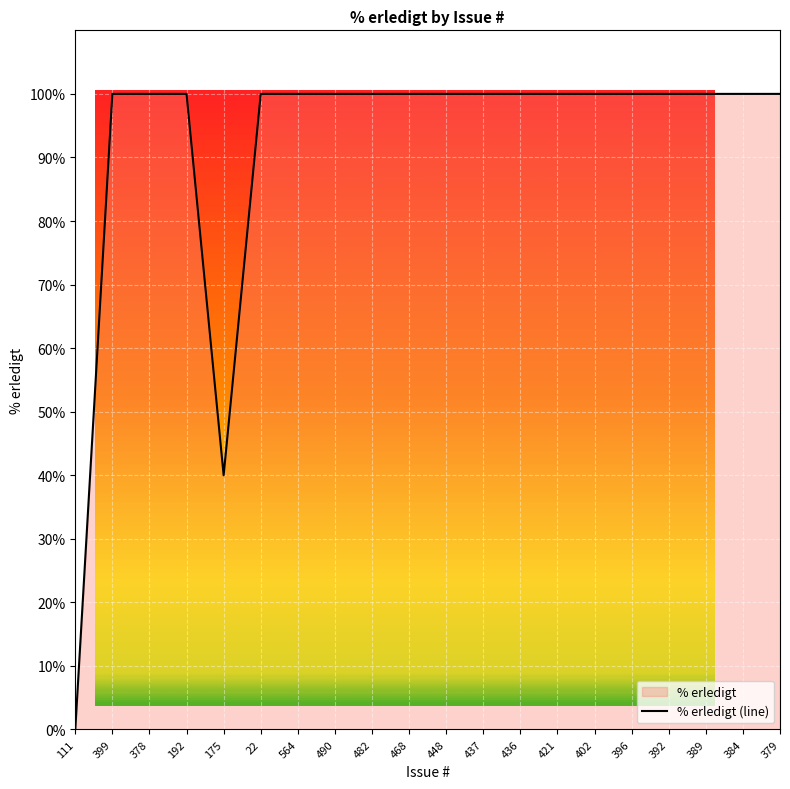

At which label is the value closest to 50?

175